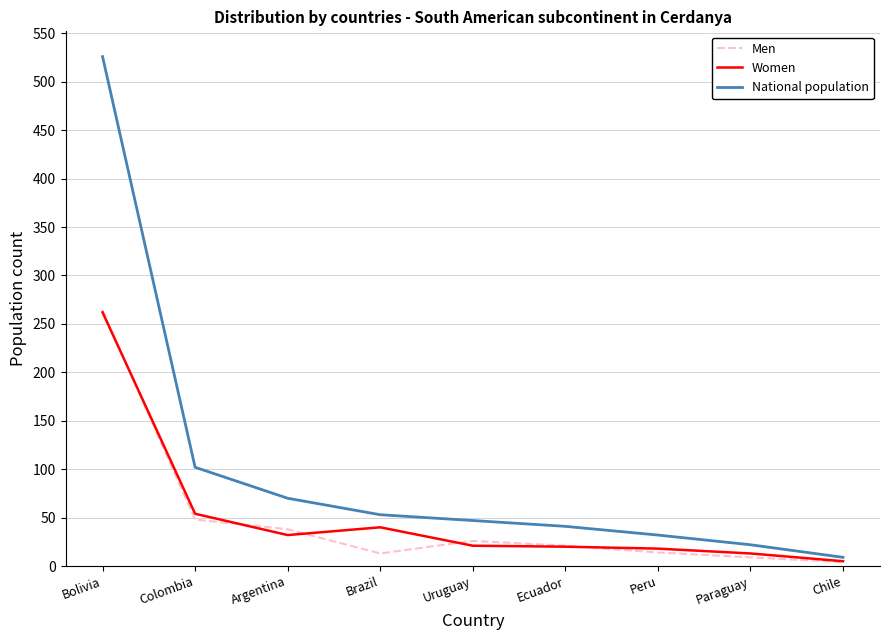

Which series has the largest total across all categories?

National population